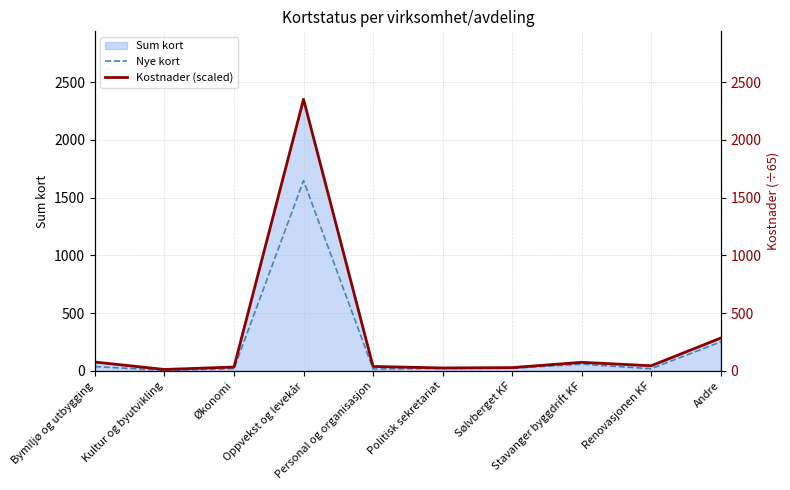

What is the minimum value for Nye kort?

4